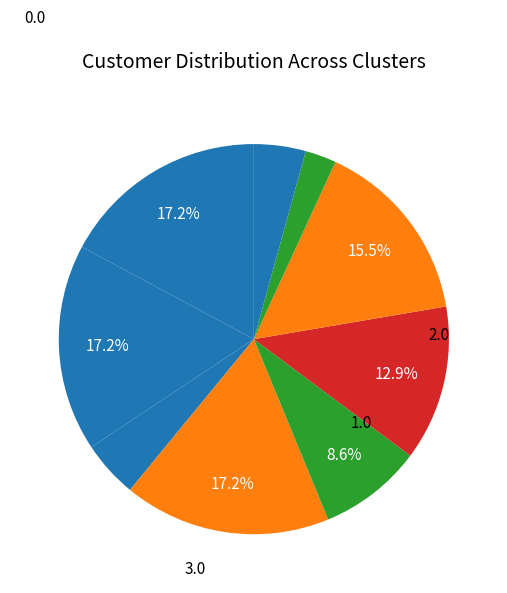

Count the number of slices in the pie.

9